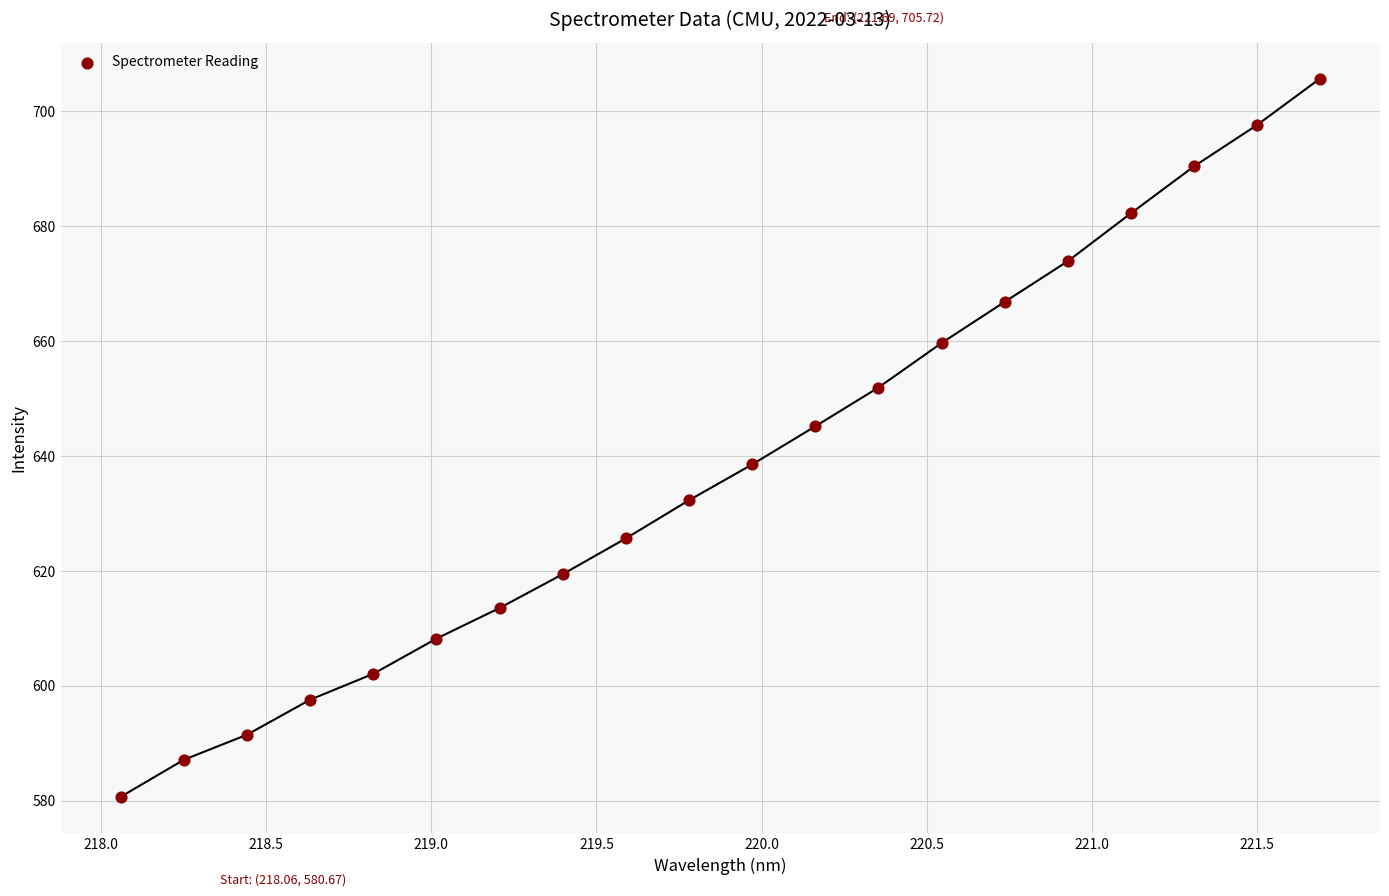

What is the range of Y values (max minus min)?

125.1